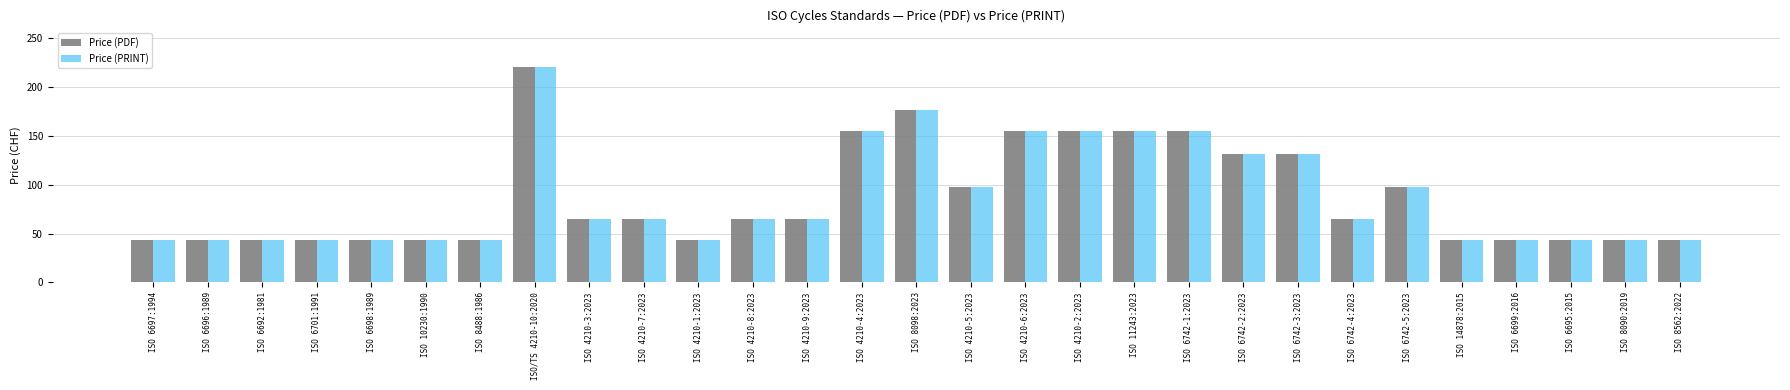

What position from the right is ISO 4210-5:2023?

14